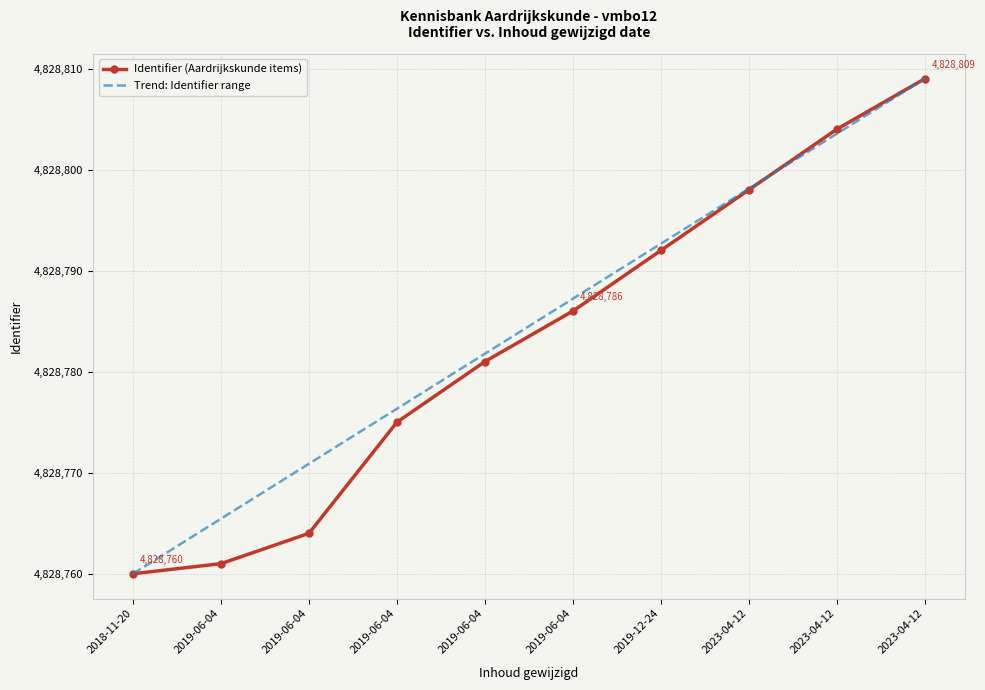

At which category is the sum across all series the highest?

2023-04-12